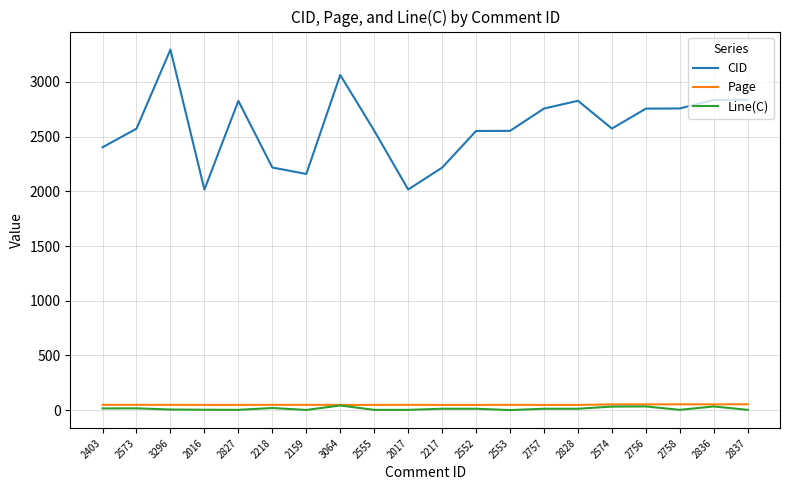

What is the difference between the maximum and minimum values in the CID series?

1280